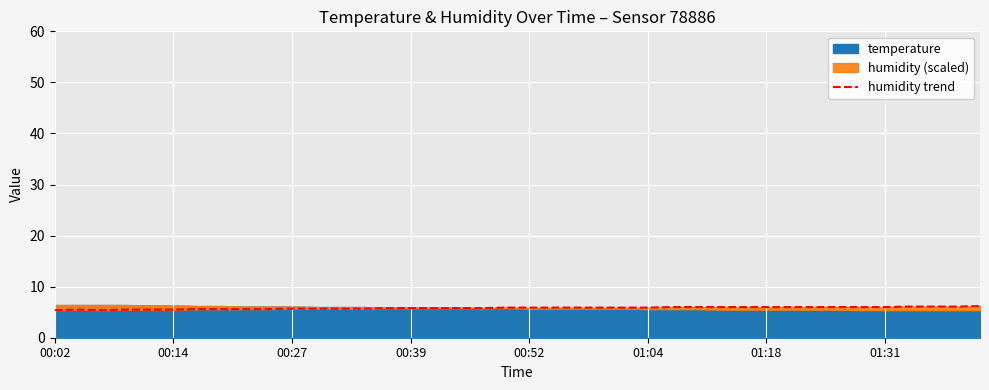

What is the difference between the maximum and minimum values?

0.8